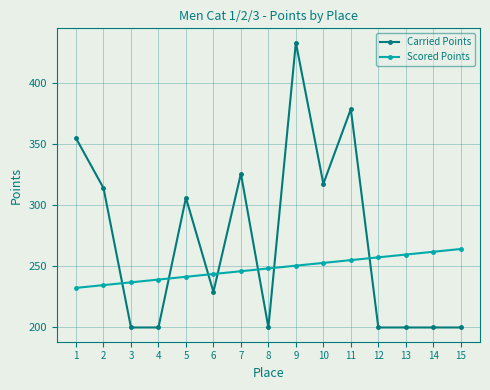

What is the minimum value for Scored Points?

232.4